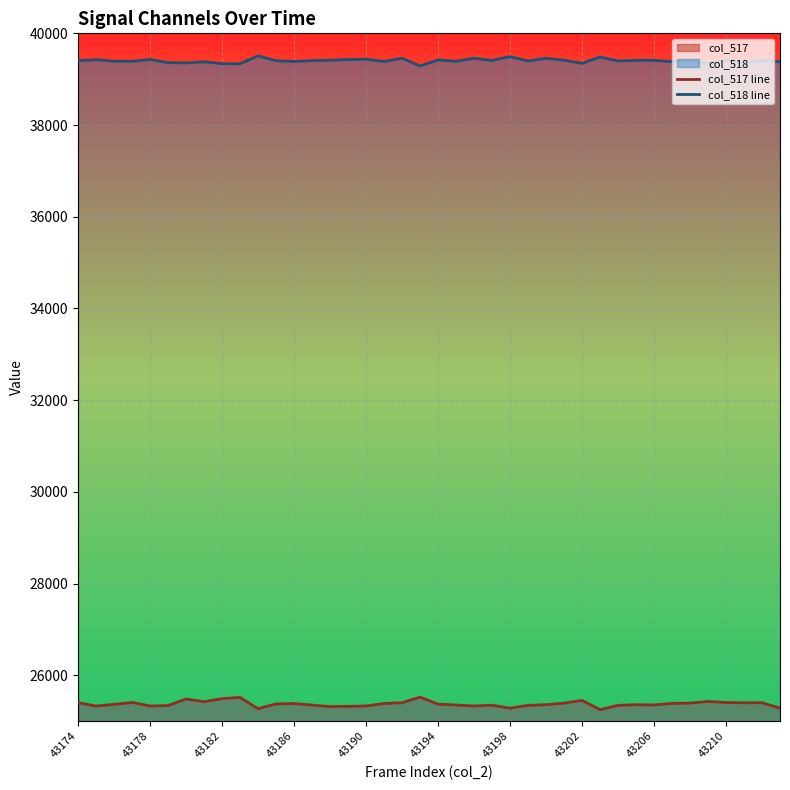

What is the average value of the col_518 line series?

39402